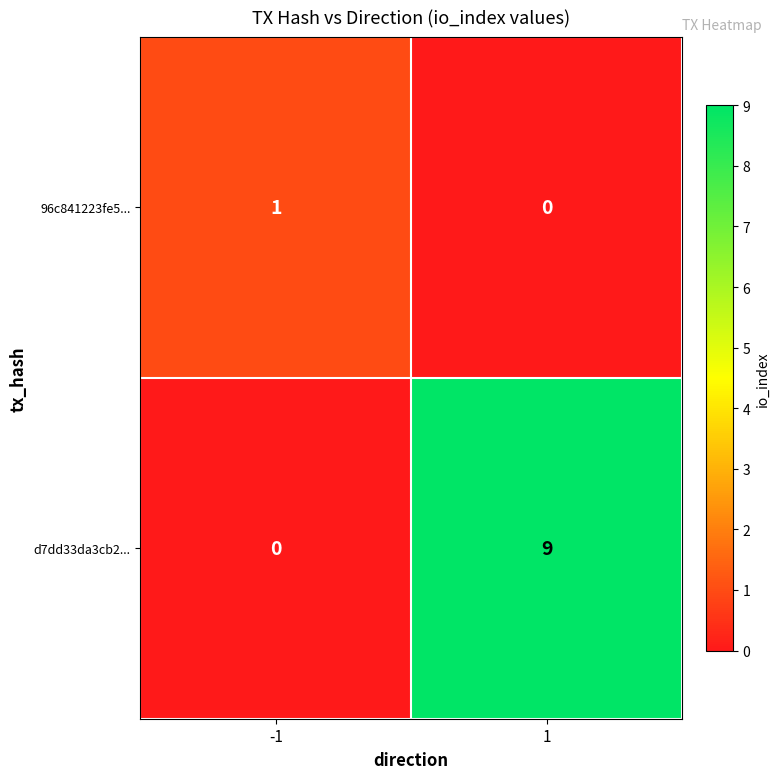

What is the maximum value shown in the chart?

9